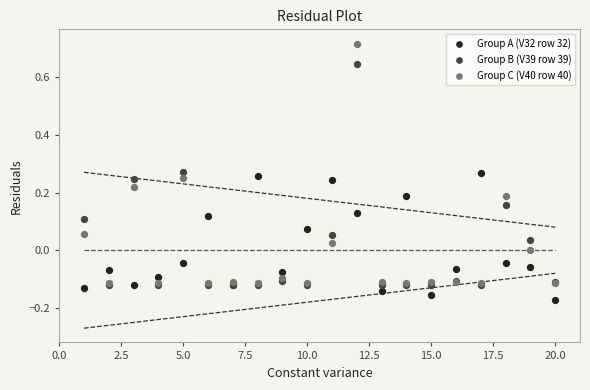

What are all the series names shown in the legend?

Group A (V32 row 32), Group B (V39 row 39), Group C (V40 row 40)